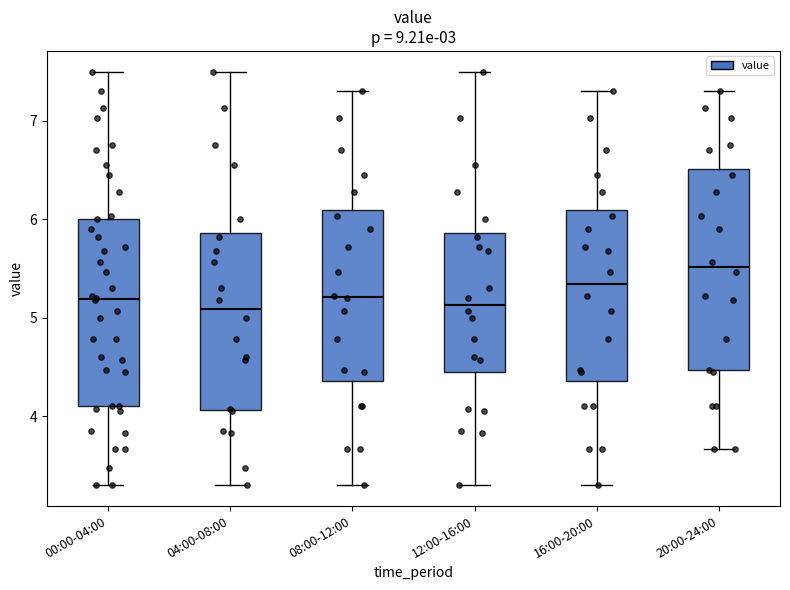

Which box is the tallest, from its lower edge to its upper edge?

20:00-24:00